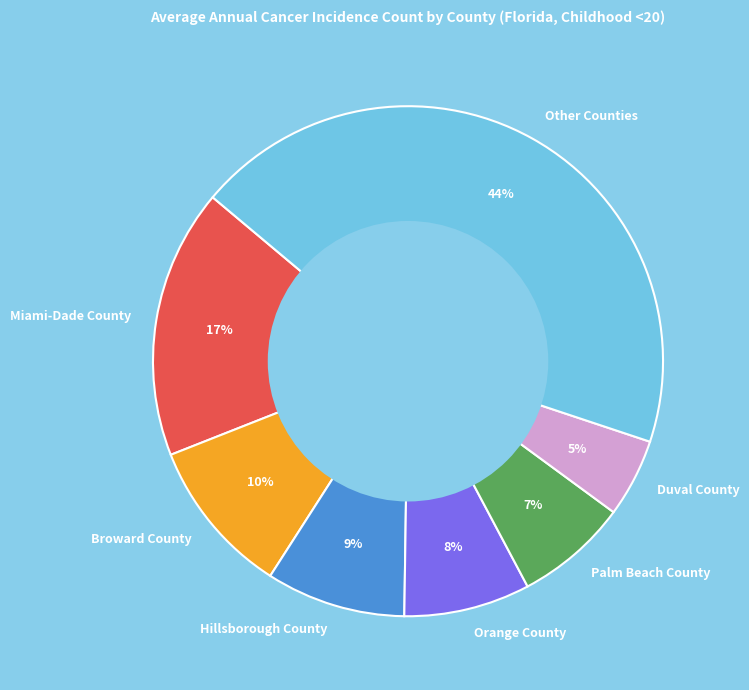

To the nearest percent, what is the average slice percentage?

14%